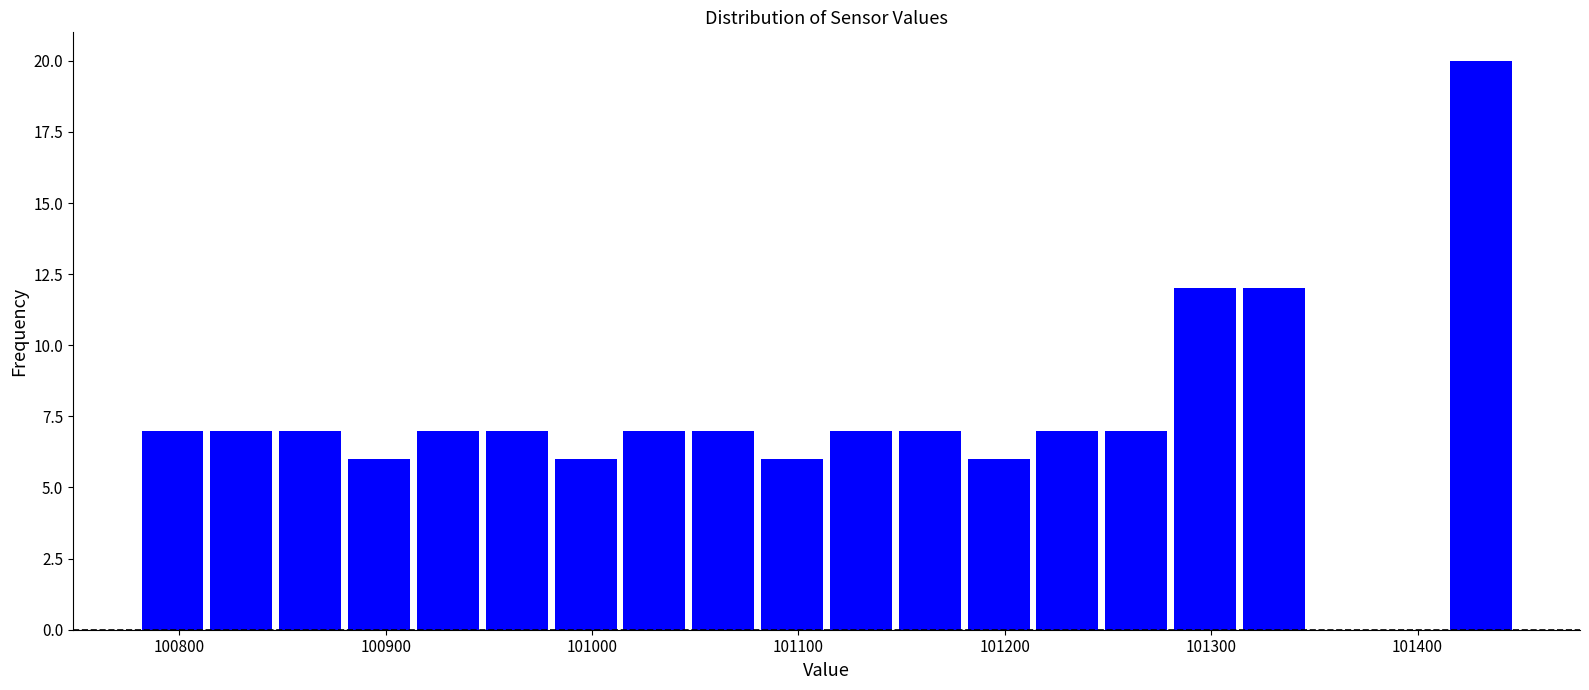

Around what value on the x-axis is the tallest bar? Give the approximate position of its centre, as read against the axis.

101430